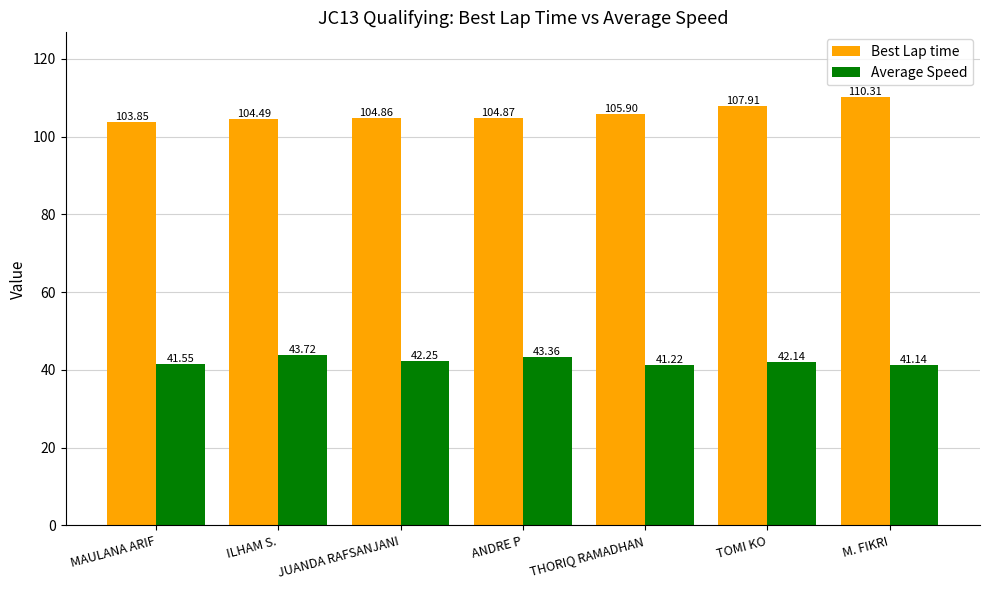

What is the value of the Best Lap time bar at the 6th from the left?

107.9